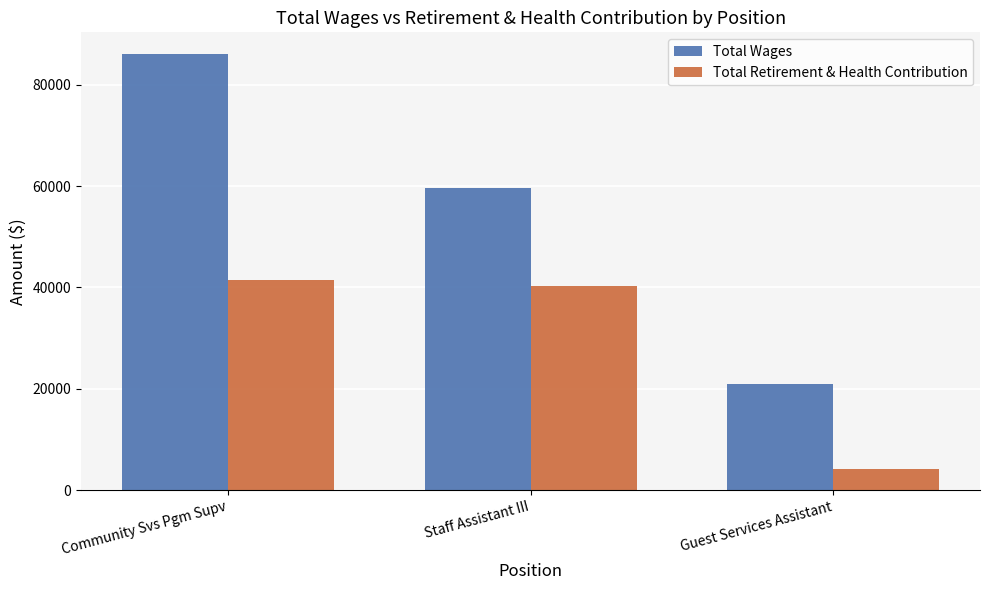

How many bars are there in each group?

2